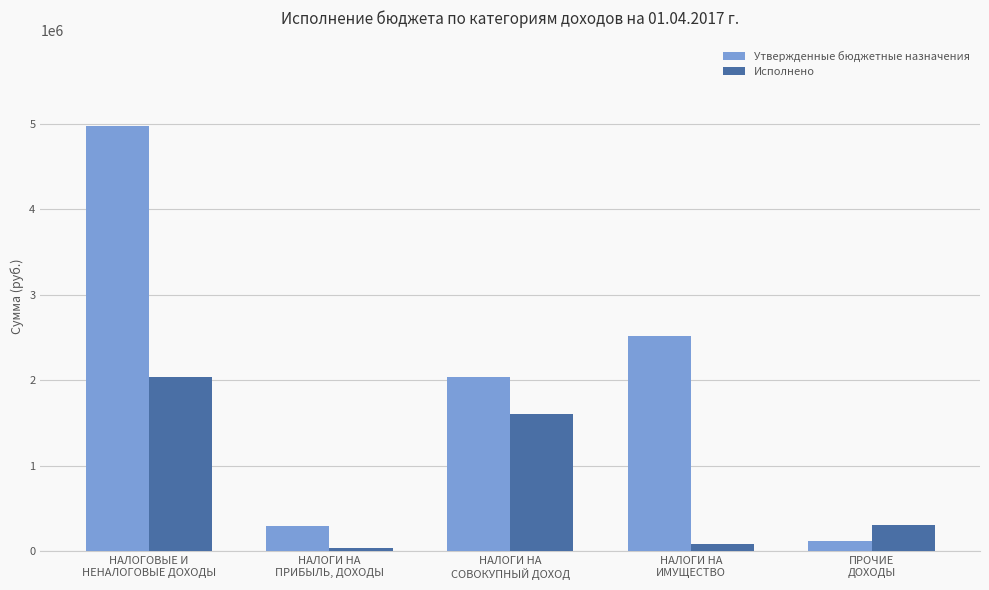

Which series has the widest spread of values?

Утвержденные бюджетные назначения